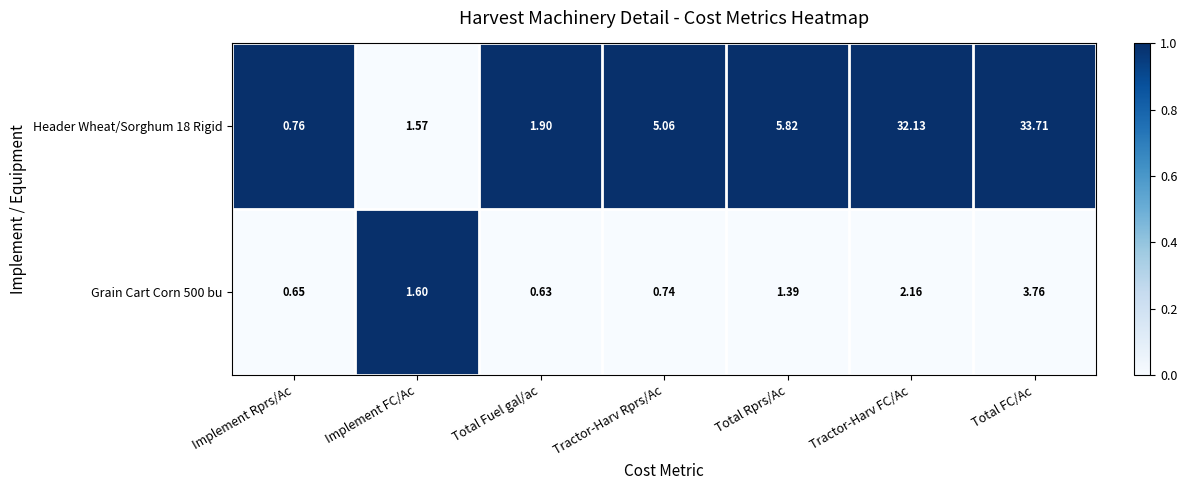

What is the total value across all series at Total Fuel gal/ac?

2.5